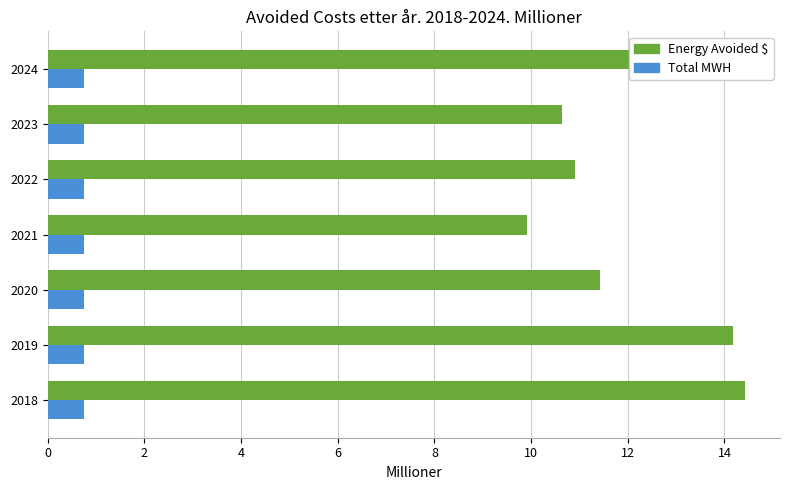

What is the total value across all series at 2022?

11.7